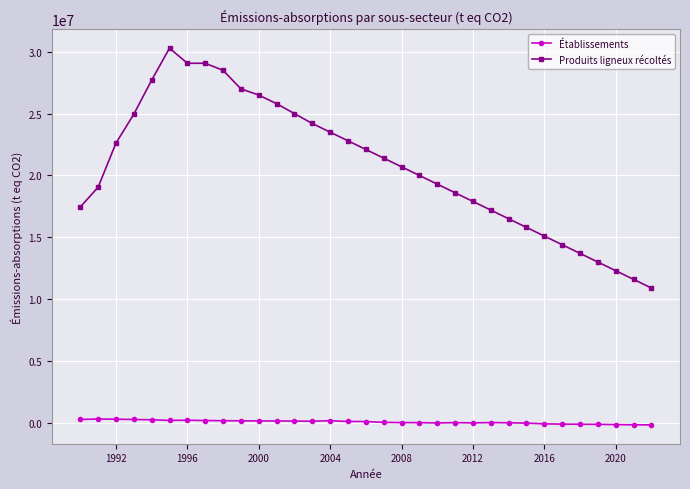

True or false: Établissements and Produits ligneux récoltés intersect in this chart.

False